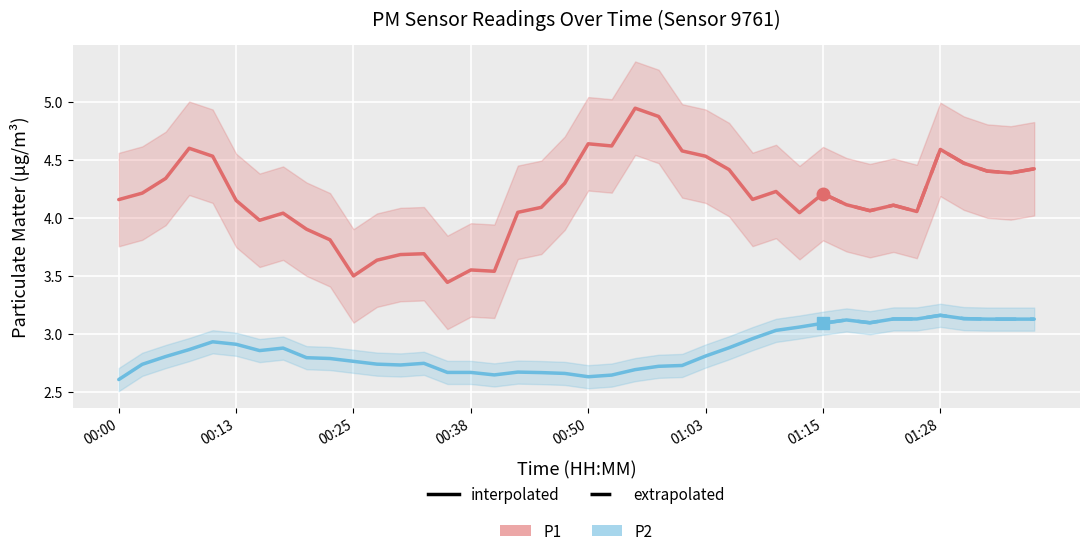

Does the chart display data point markers on the line(s)?

No